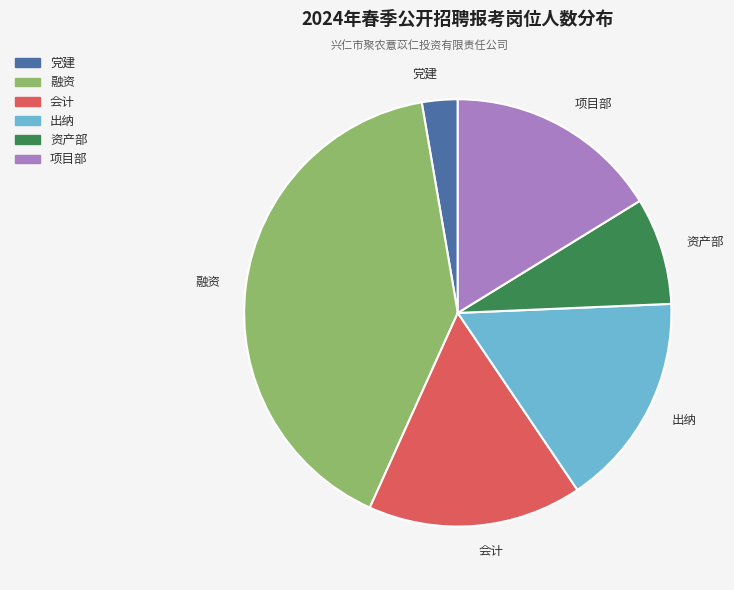

Approximately how many times larger is the value at 项目部 compared to 融资?

0.4